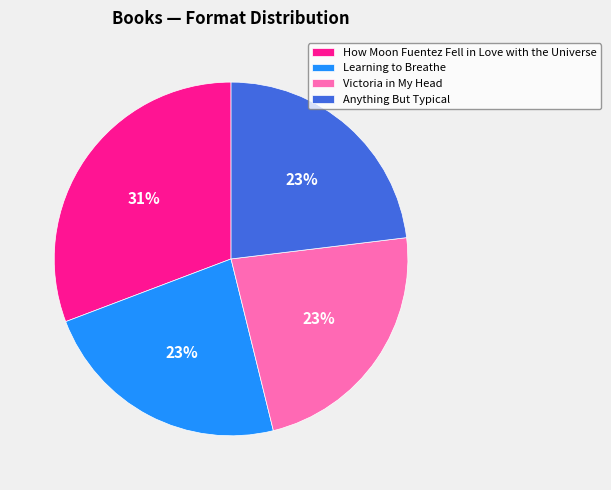

How many segments does this pie chart have?

4